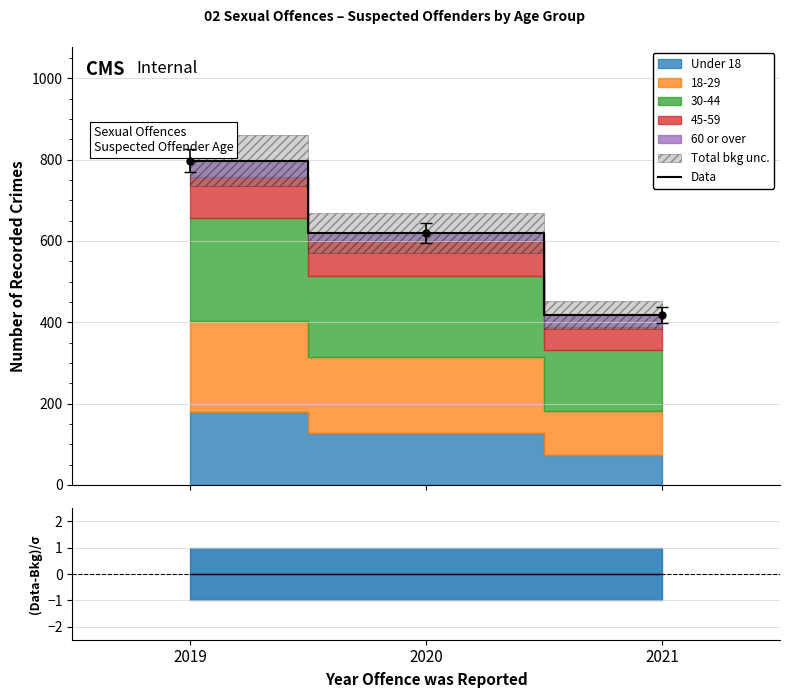

What is the average value?

612